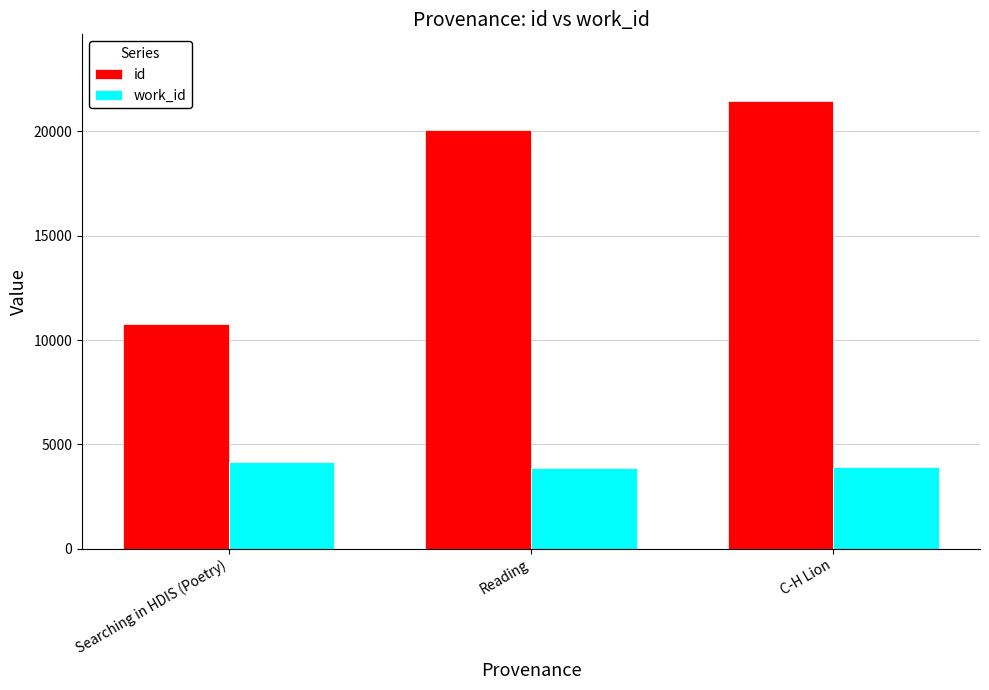

Is the value of work_id at Reading greater than the value of id at C-H Lion?

No